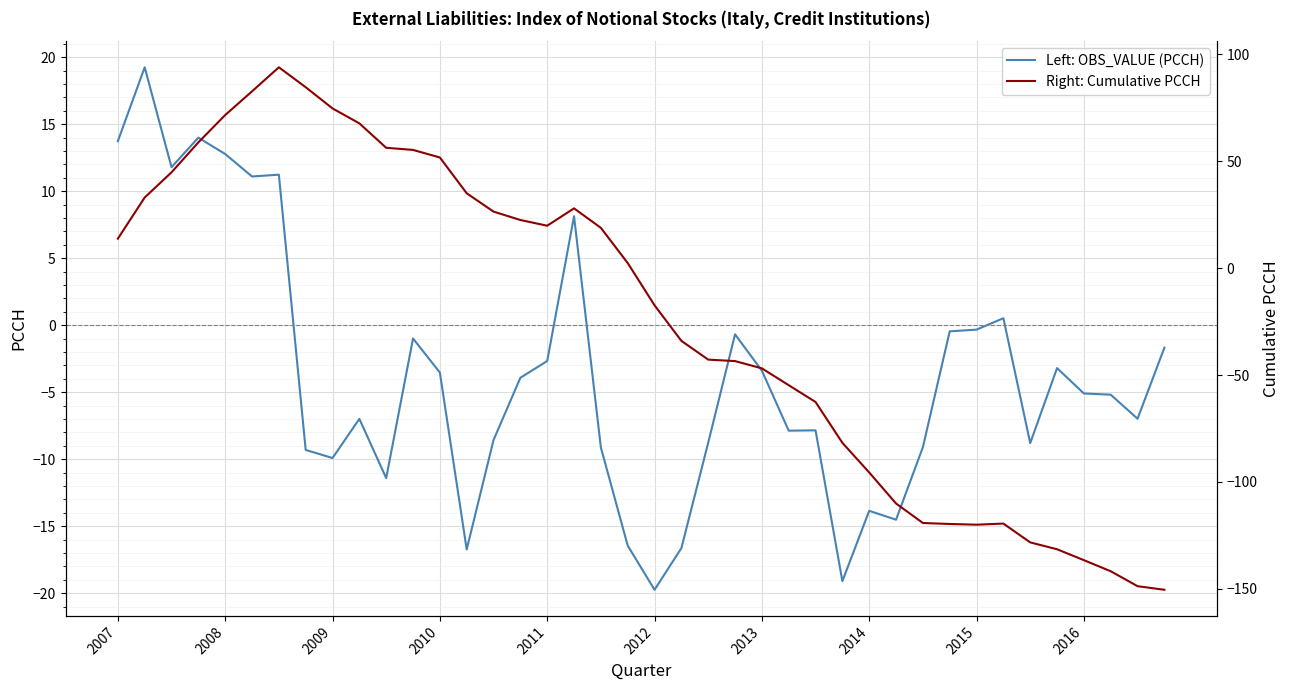

True or false: Right: Cumulative PCCH and Left: OBS_VALUE (PCCH) intersect in this chart.

True